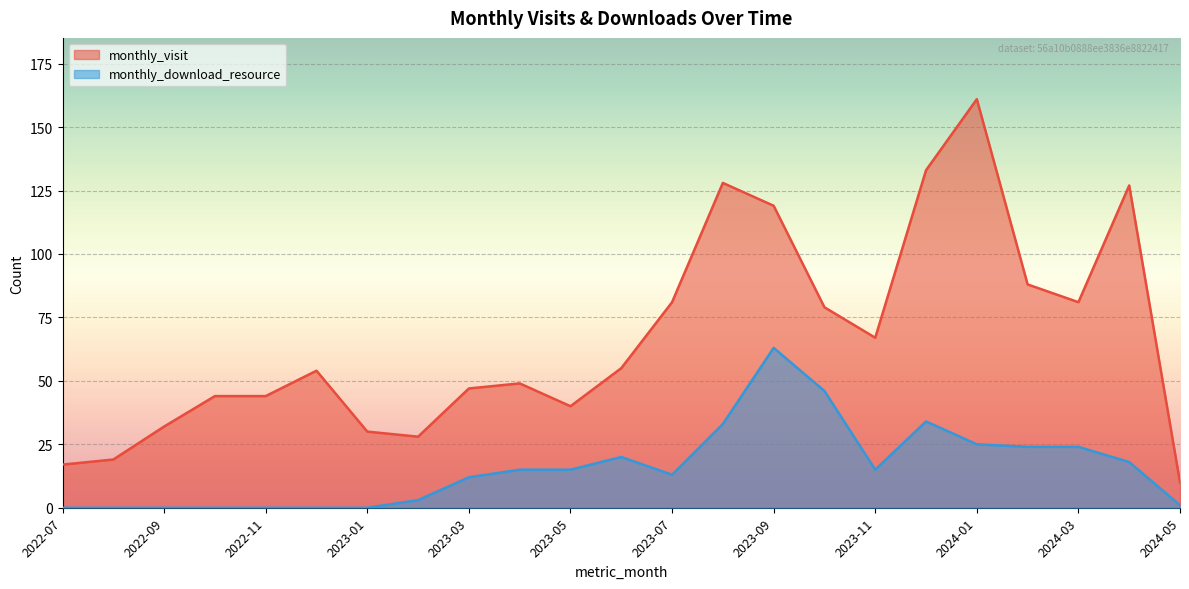

How many lines are shown in the chart?

2